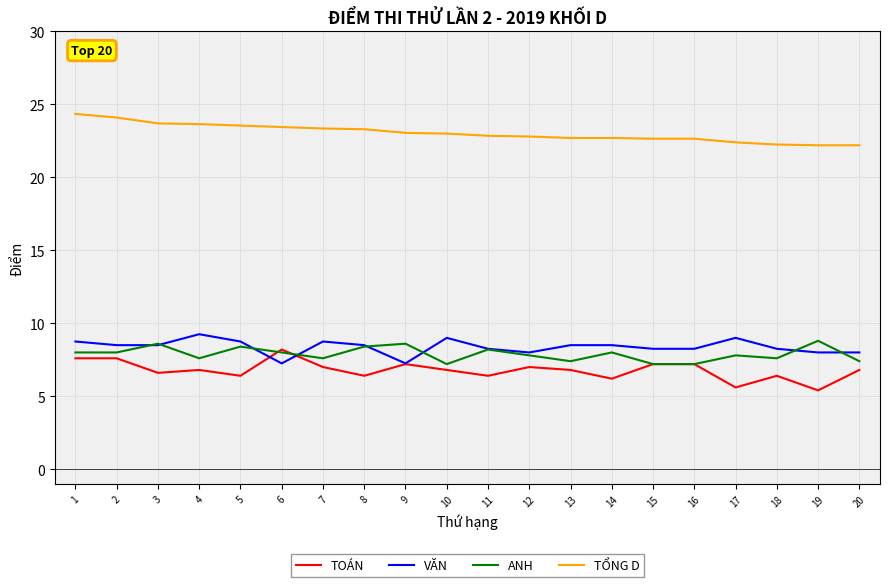

The value of TOÁN at 8 is 6.4. True or false?

True